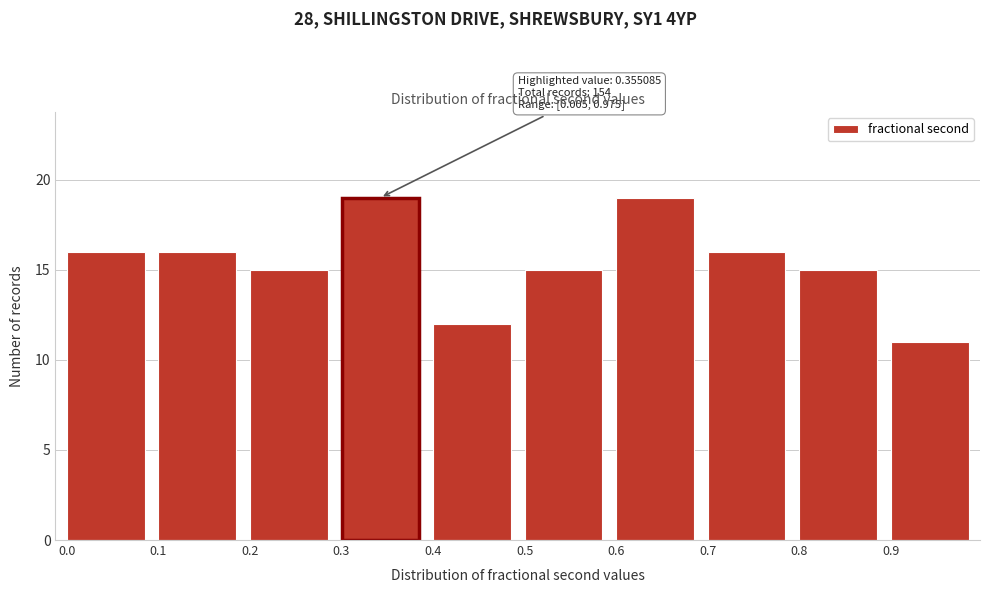

Reading left to right, extract all data points from this chart.

0.0=16	0.1=16	0.2=15	0.3=19	0.4=12	0.5=15	0.6=19	0.7=16	0.8=15	0.9=11